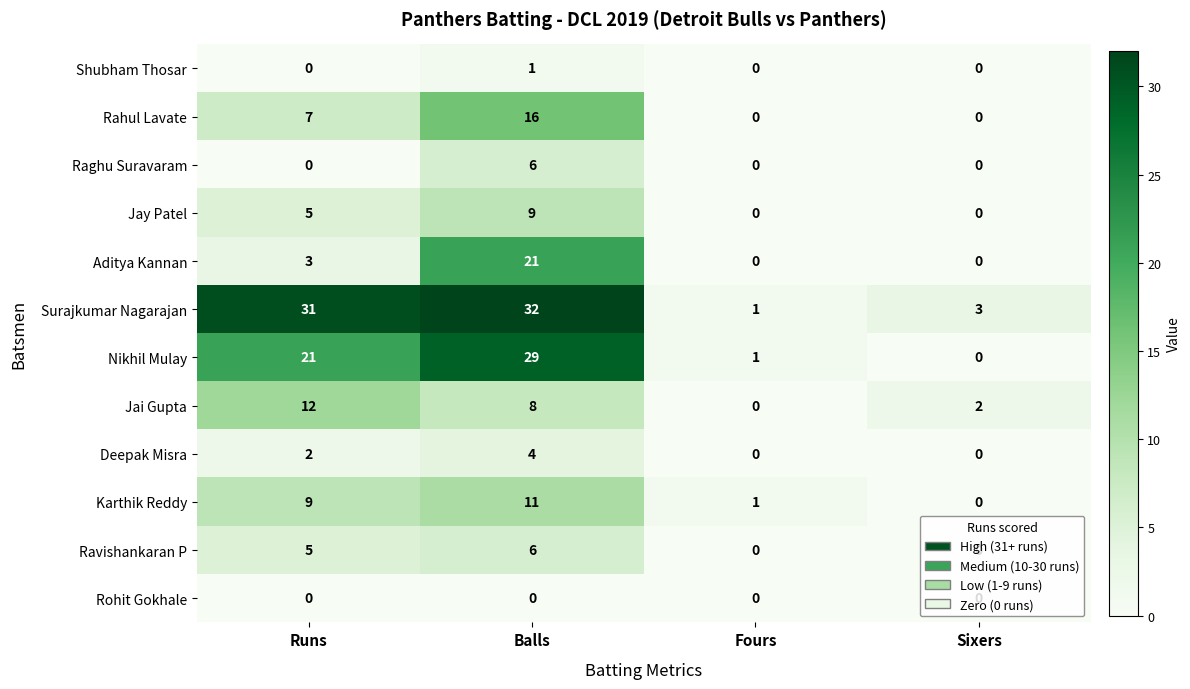

Which category has the highest value across all series?

Balls